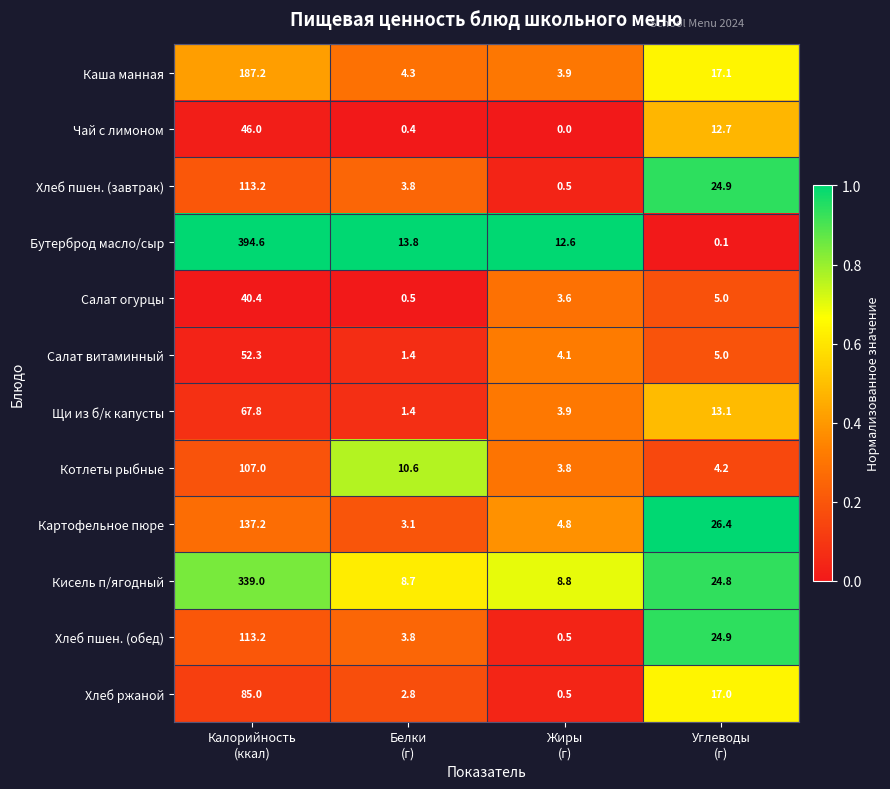

Which series has the largest total across all categories?

Бутерброд масло/сыр